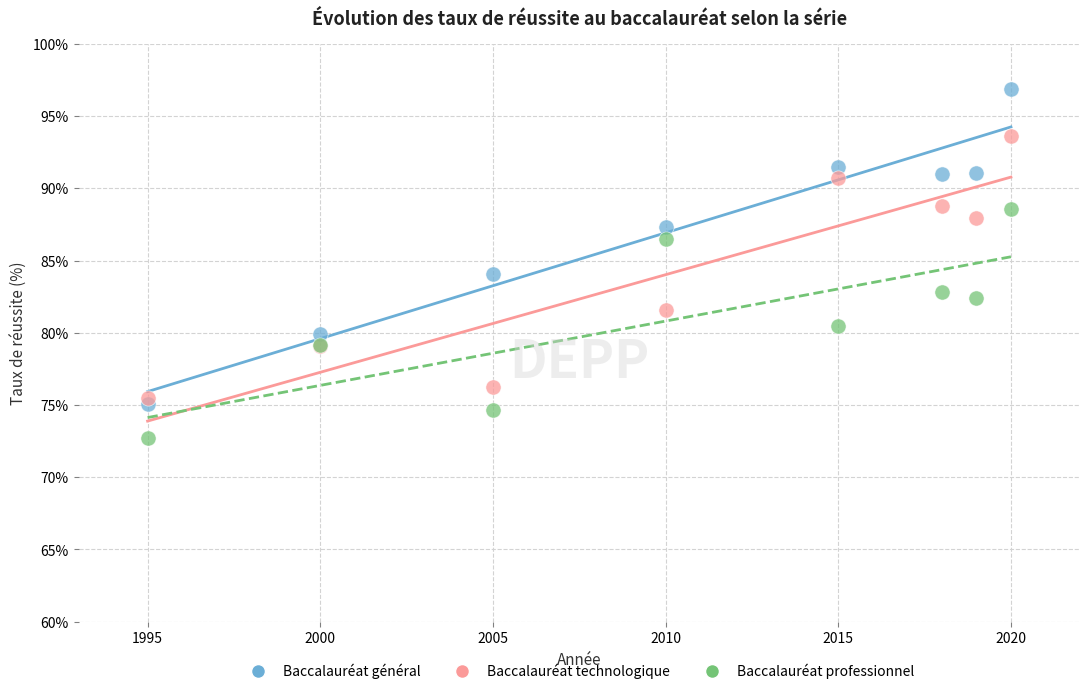

Which series contains the highest Y value?

Baccalauréat général